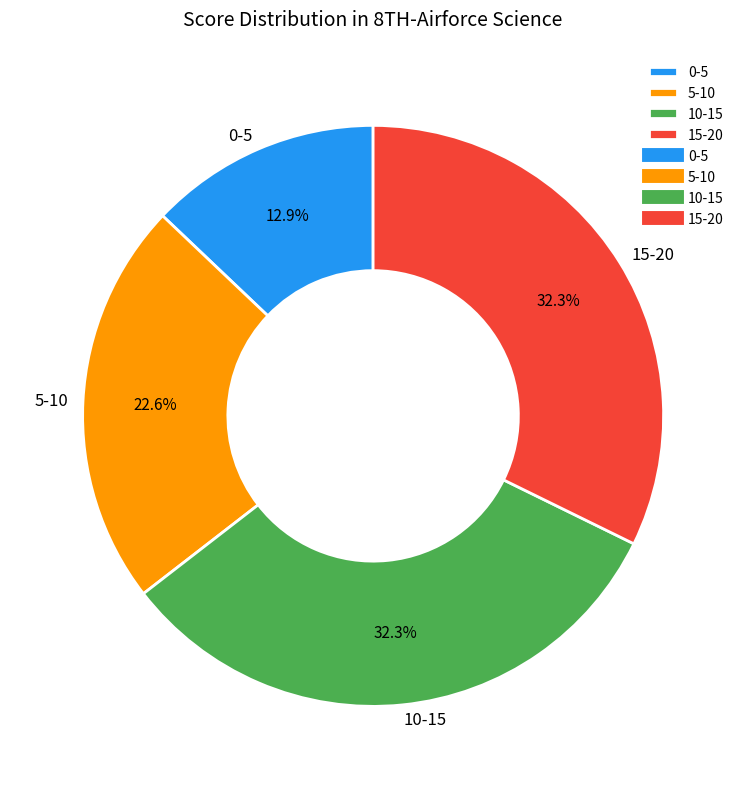

Which slice is the smallest?

0-5